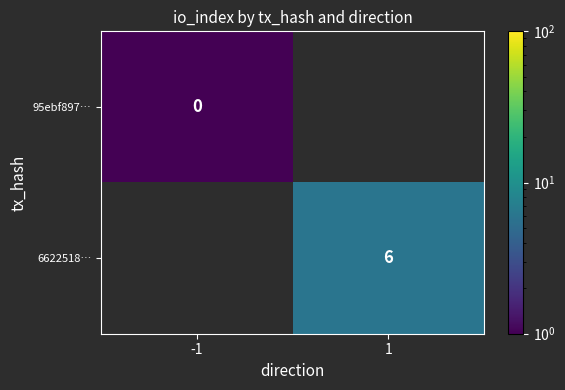

True or false: 6622518… has a value of 2.3 at 1.

False